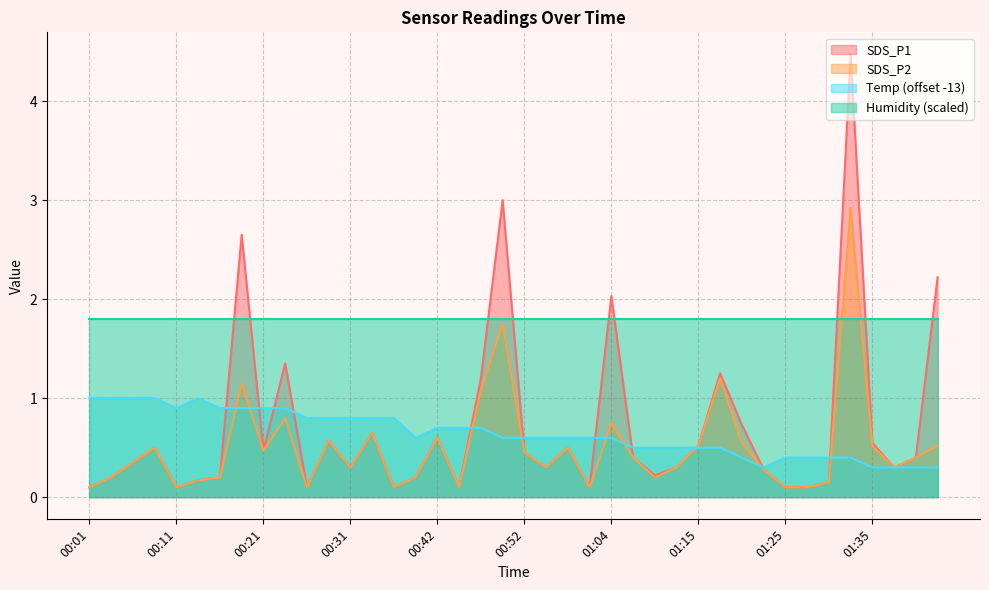

The Temp series shows 0.8 at 01:06. True or false?

False